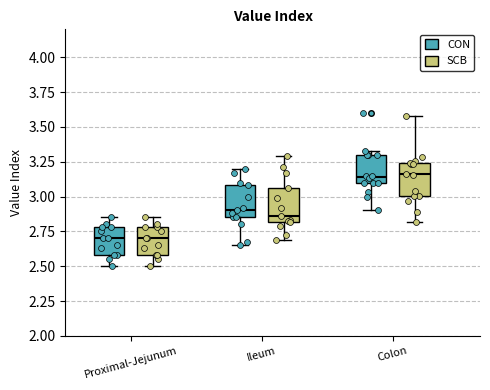

Where does the lower whisker of the box for Ileum (CON) end on the y-axis? The values are not printed on the chart, so give them approximately, as read against the axis.

2.65